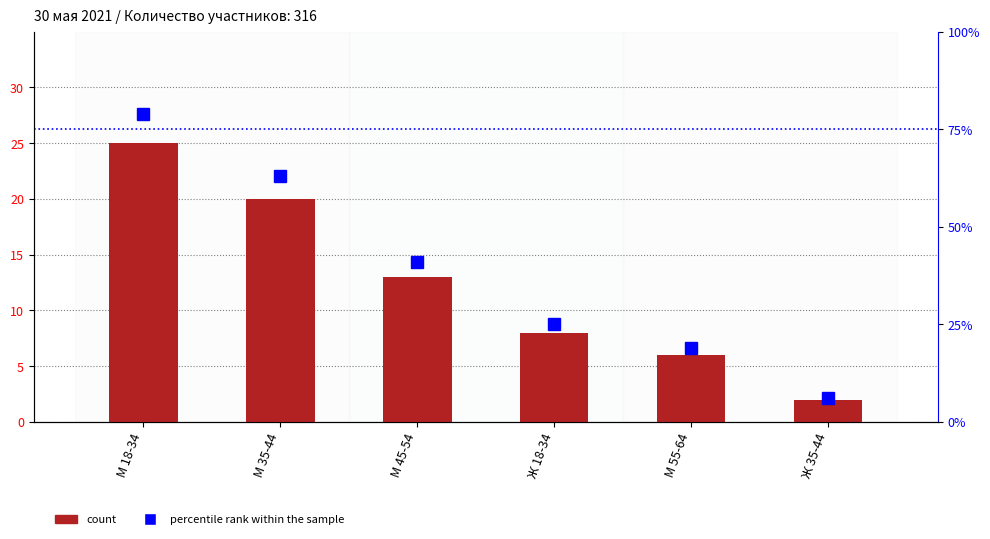

What are all the series names shown in the legend?

count, percentile rank within the sample